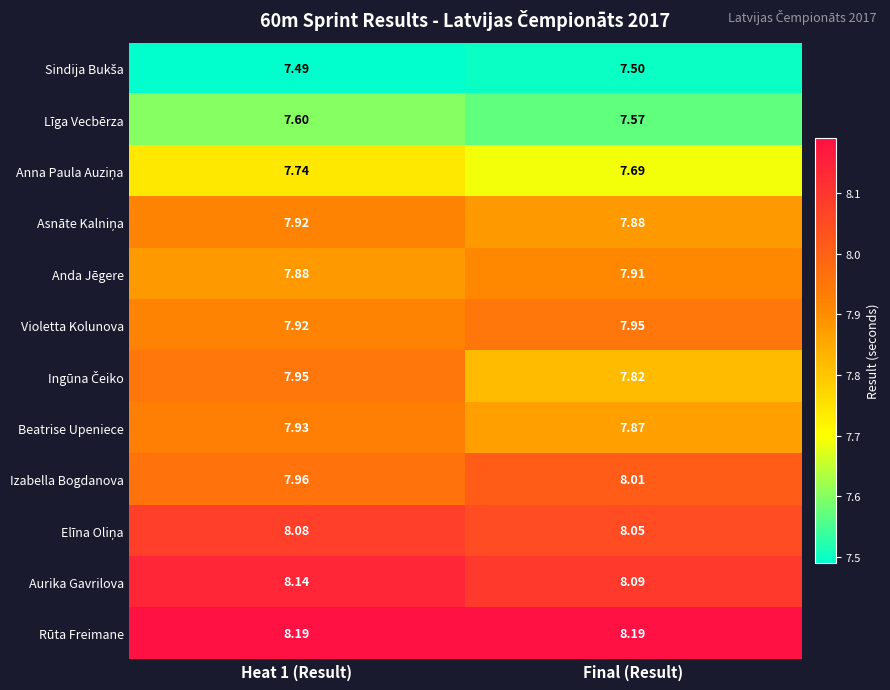

At which label does Izabella Bogdanova reach its peak?

Final (Result)